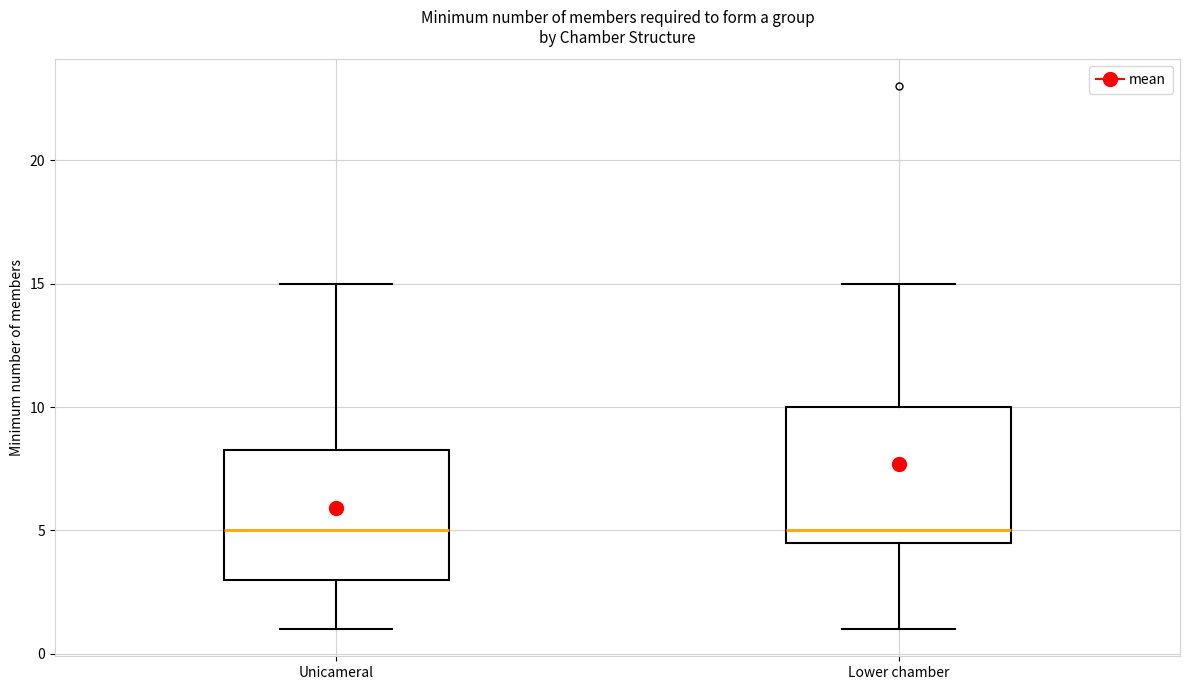

Reading left to right, transcribe this box plot: for each box, give where its median line is, the range the box spans, and where its two whiskers end, as read against the y-axis. The values are not printed on the chart, so give them approximately, as read against the axis.

Unicameral: median 5.0, box 3.0 to 8.5, whiskers 1.0 to 15.0
Lower chamber: median 5.0, box 4.5 to 10.0, whiskers 1.0 to 15.0